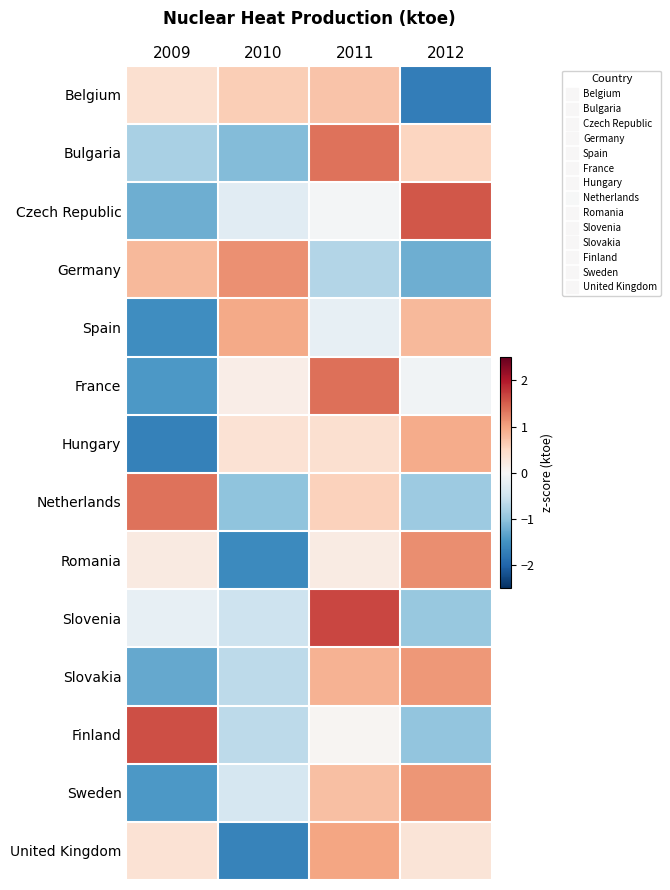

How many categories are shown in the chart?

4